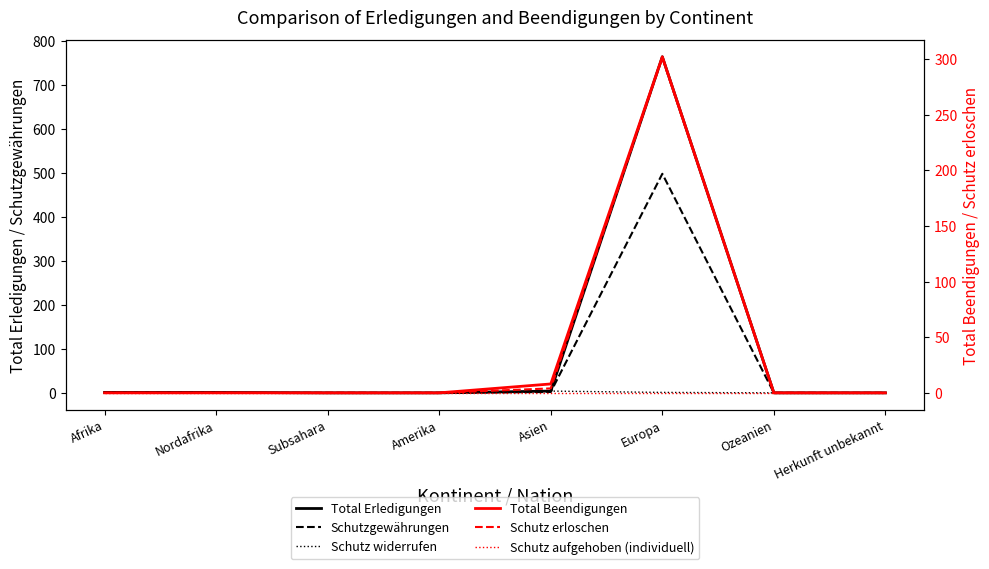

Rank the series at Amerika from highest to lowest value.

Total Erledigungen, Schutzgewährungen, Schutz widerrufen, Total Beendigungen, Schutz erloschen, Schutz aufgehoben (individuell)